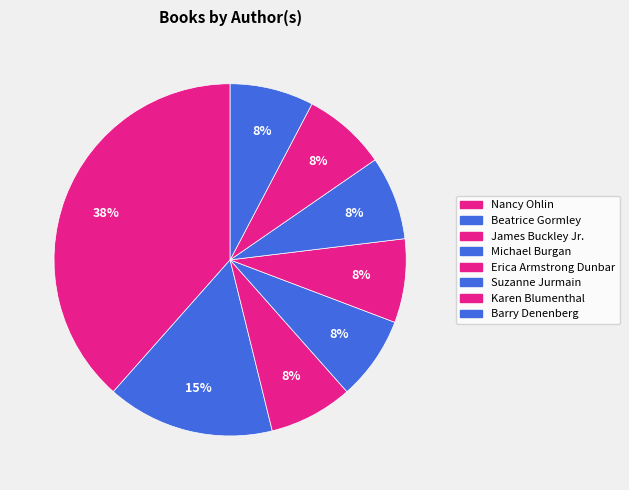

How many segments does this pie chart have?

8